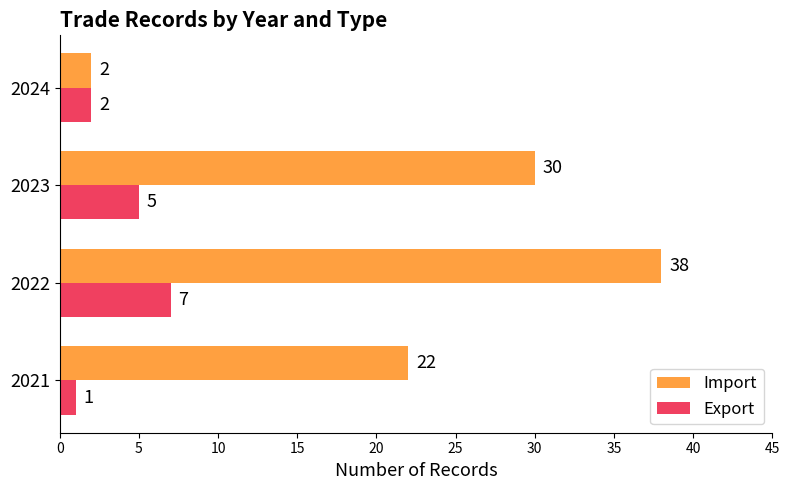

What are all the series names shown in the legend?

Import, Export